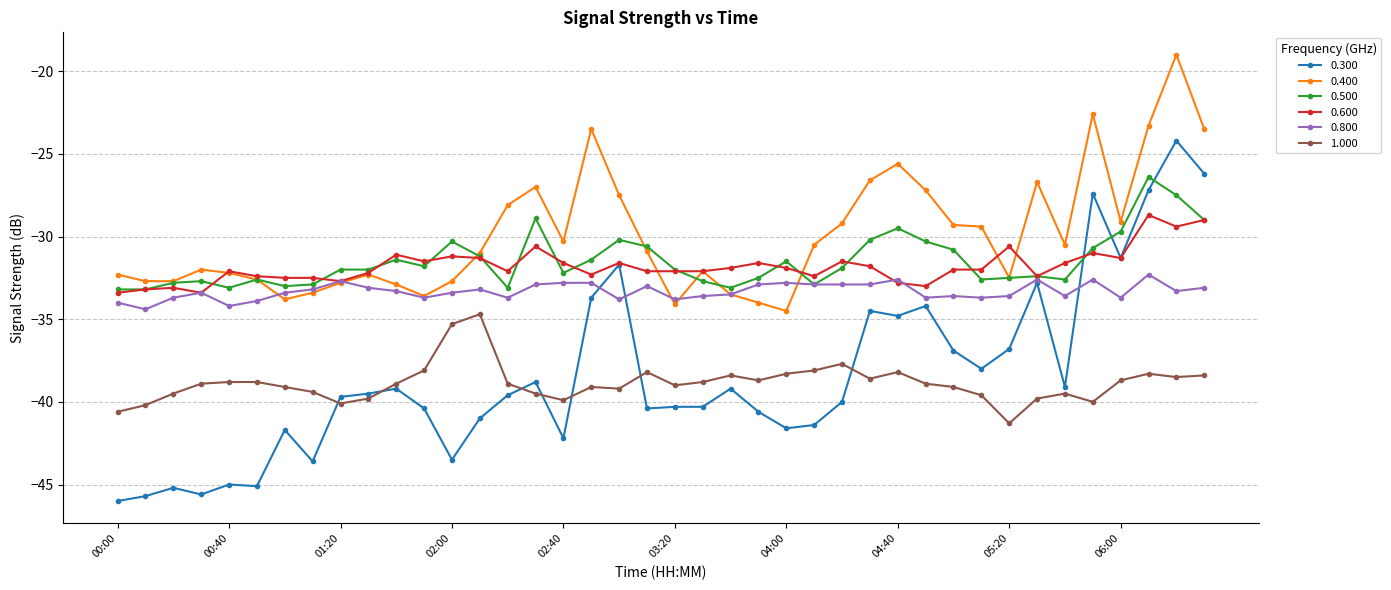

Rank the series by their maximum value, from lowest to highest.

1.000, 0.800, 0.600, 0.500, 0.300, 0.400